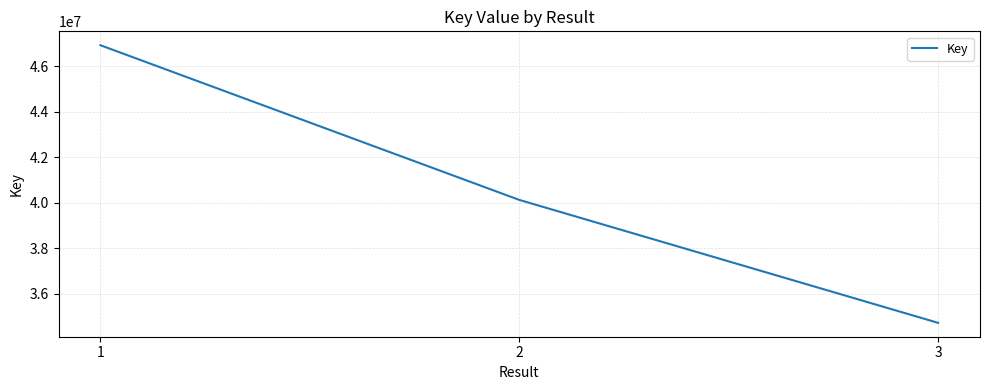

Where is the data nearest to the value 40826017?

2